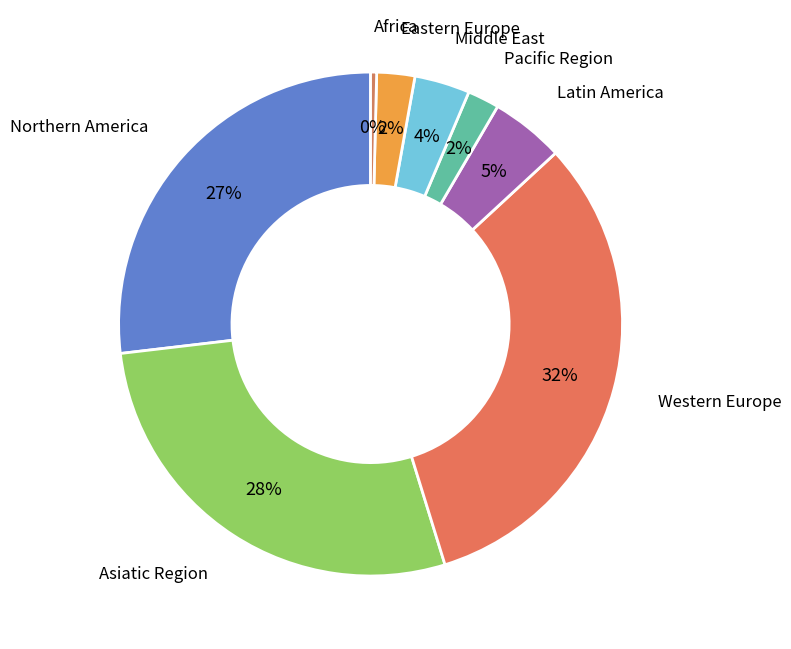

Which has a higher value, Africa or Latin America?

Latin America